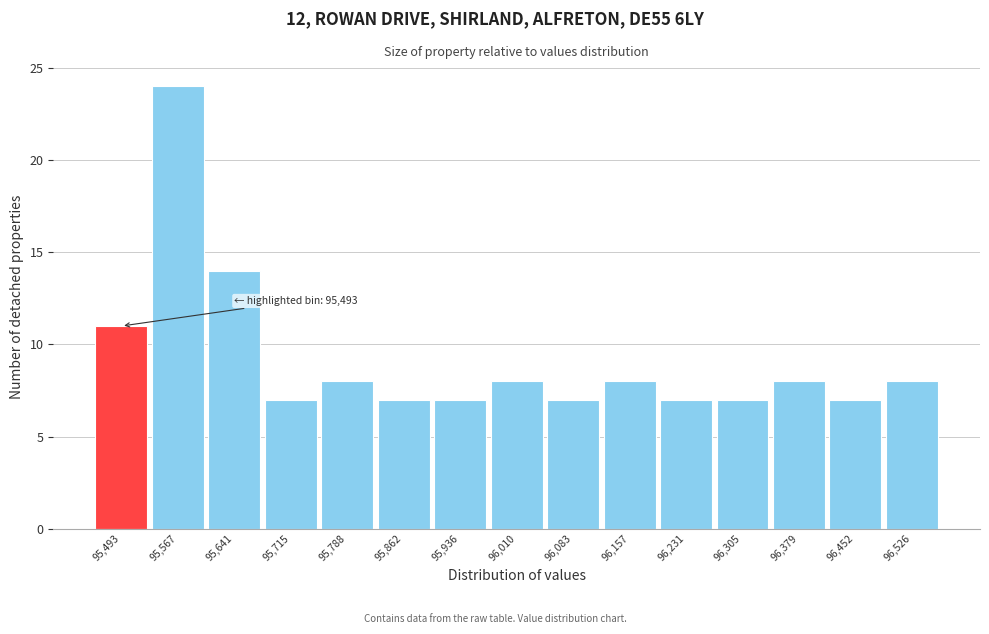

Reading left to right, transcribe all the data shown in this chart.

11	24	14	7	8	7	7	8	7	8	7	7	8	7	8